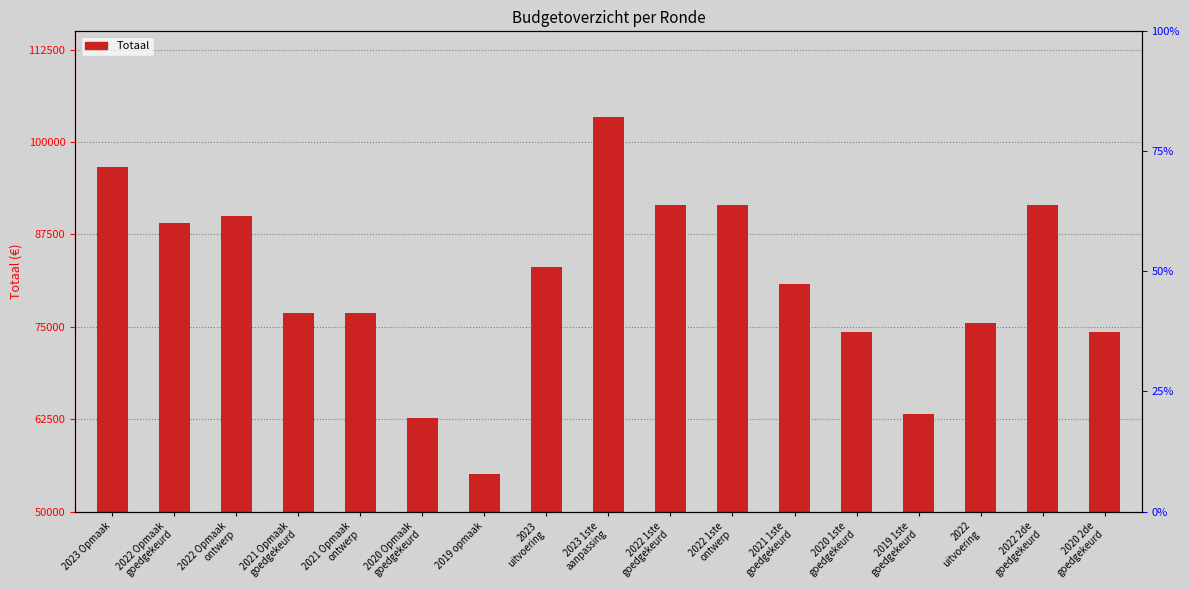

What is the label of the 11th bar from the left?

2022 1ste
ontwerp